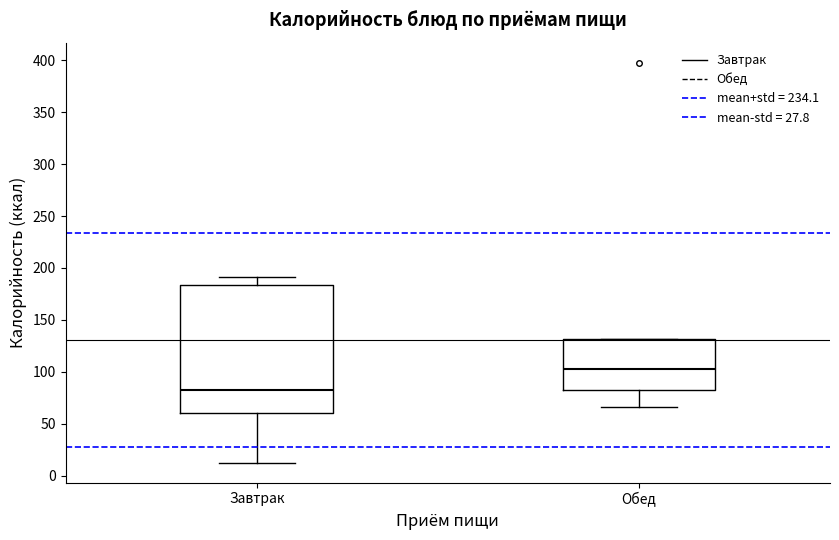

Which box is the tallest, from its lower edge to its upper edge?

Завтрак